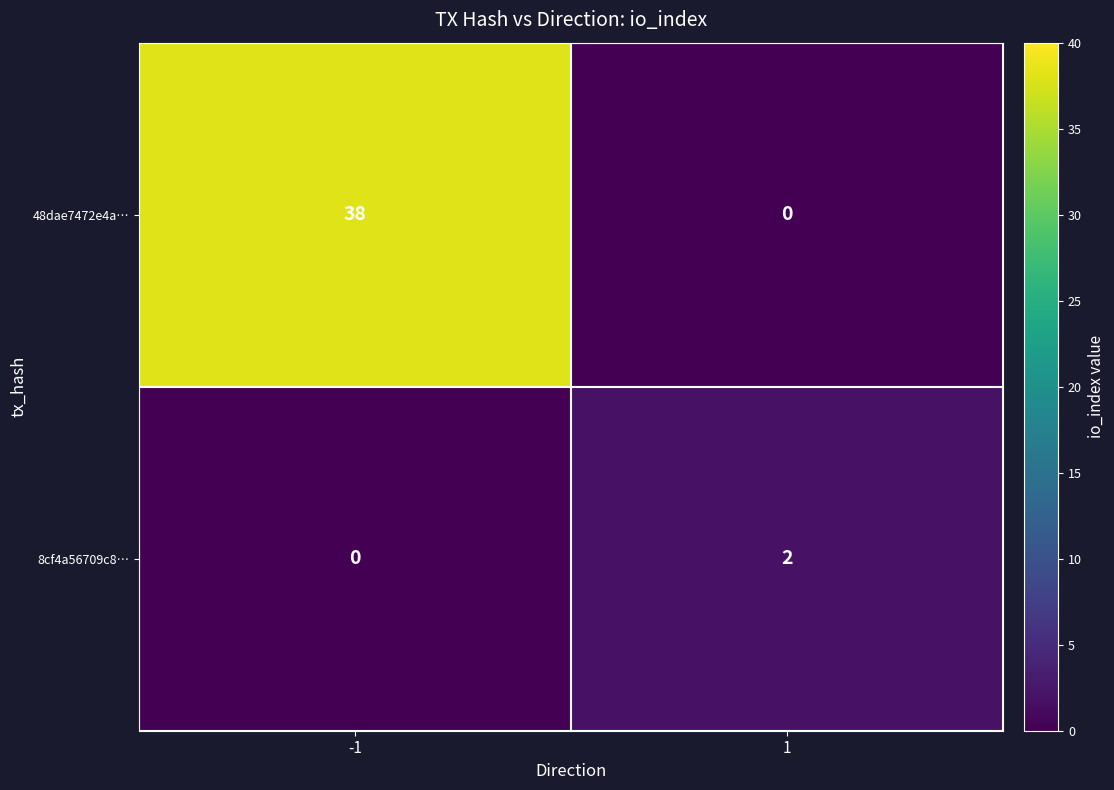

Rank the series by their maximum value, from highest to lowest.

48dae7472e4a…, 8cf4a56709c8…